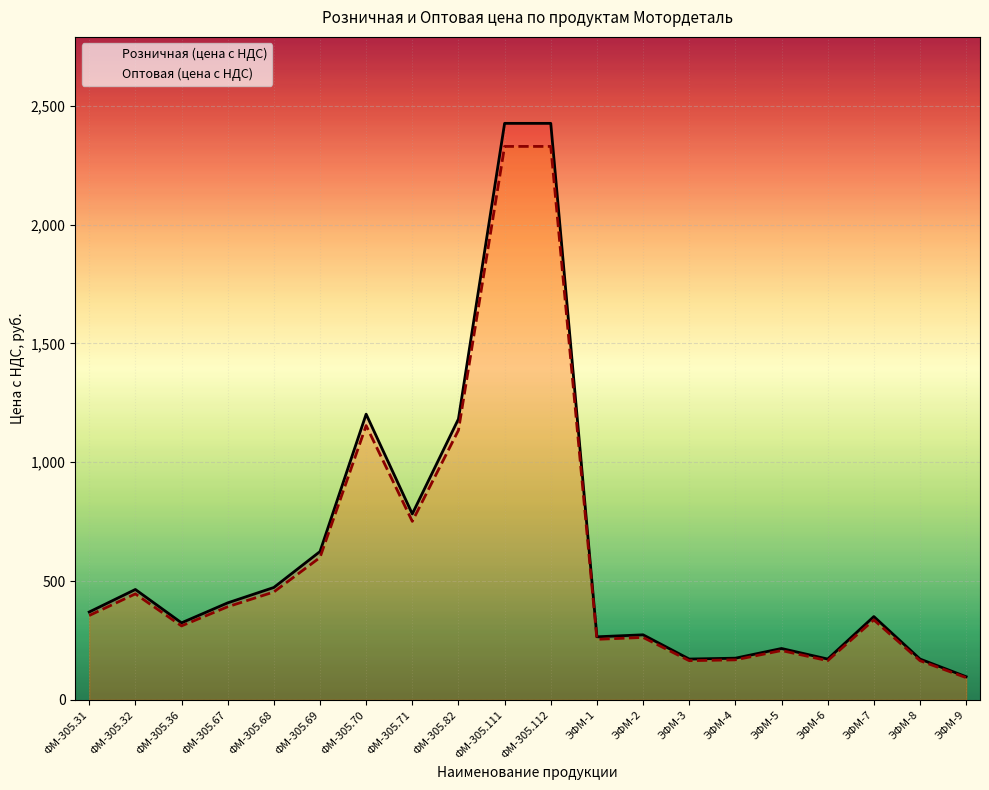

What is the spread (max minus min) of values at ФМ-305.32?

18.6